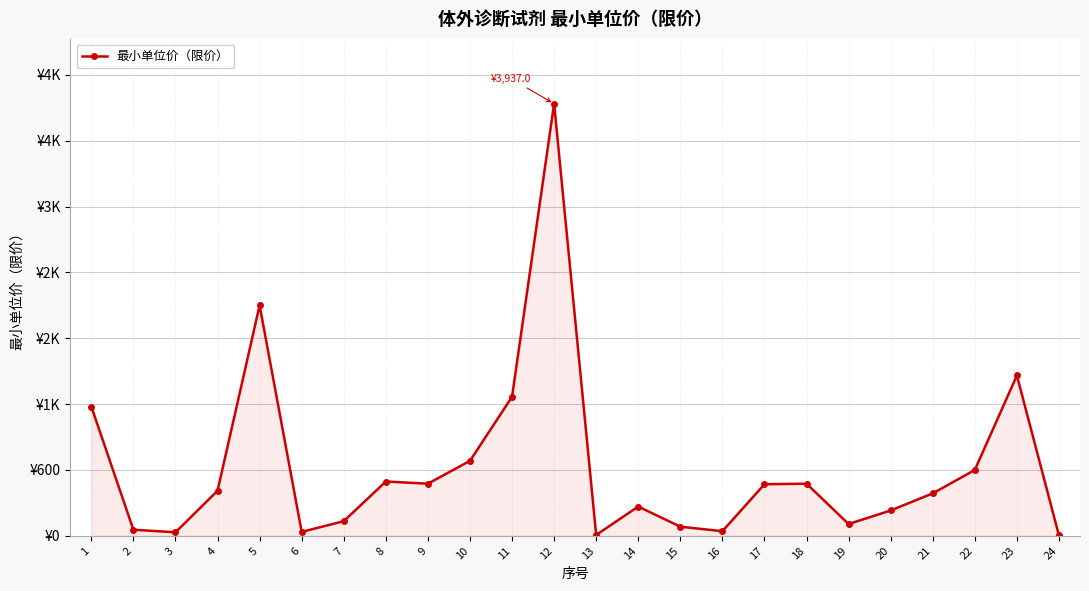

Between 23 and 14, which is larger?

23